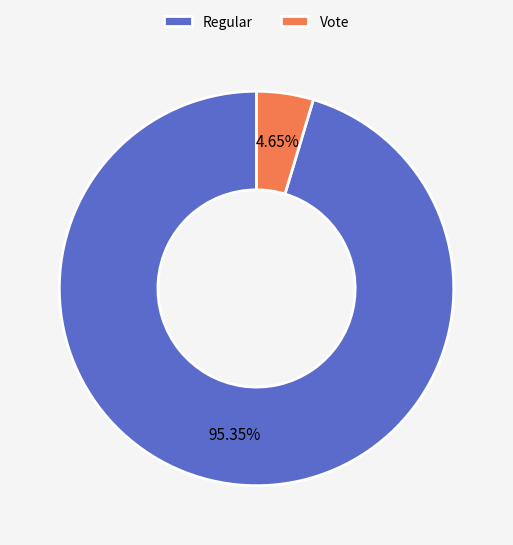

Combined, what portion of the pie is Regular and Vote?

100.0%